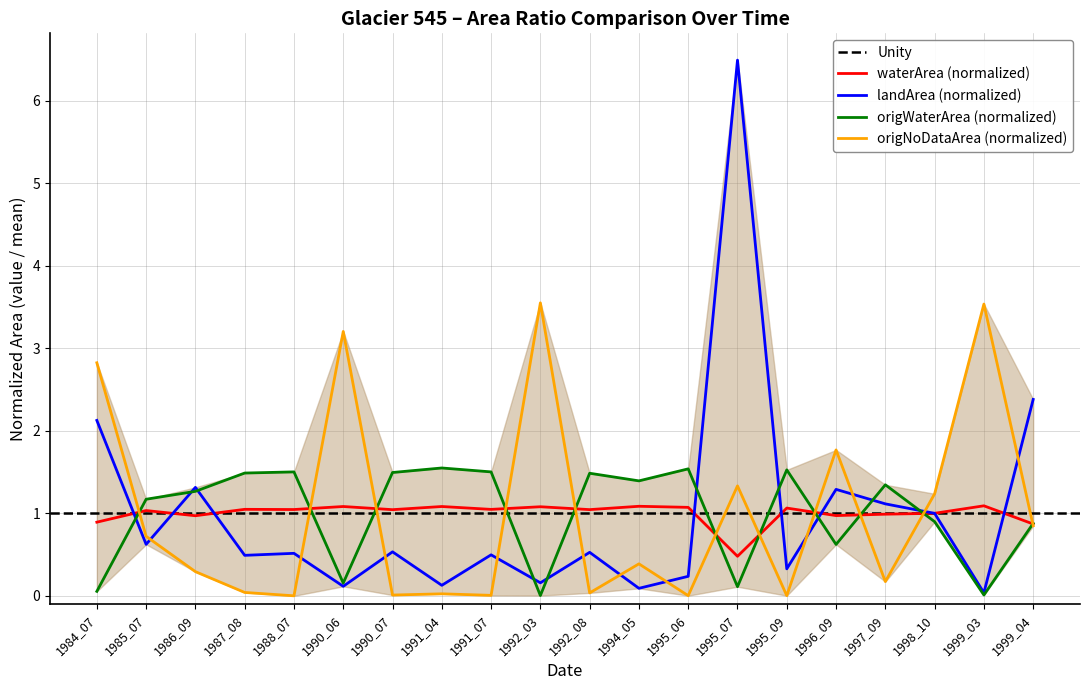

Which series has the largest range (max minus min)?

landArea